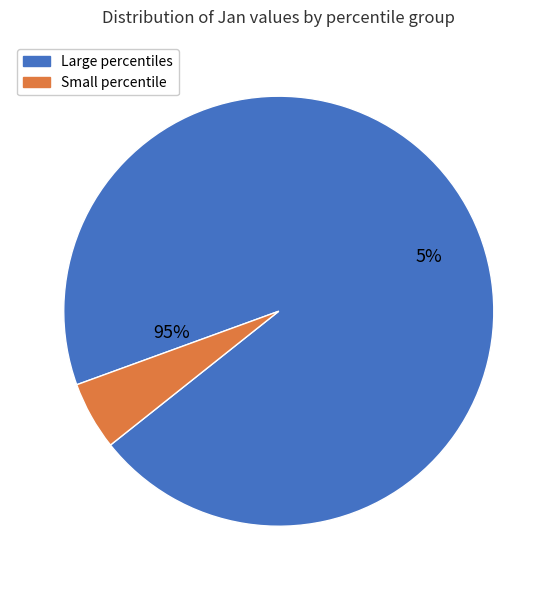

Does pct25 represent more than half of the total?

No